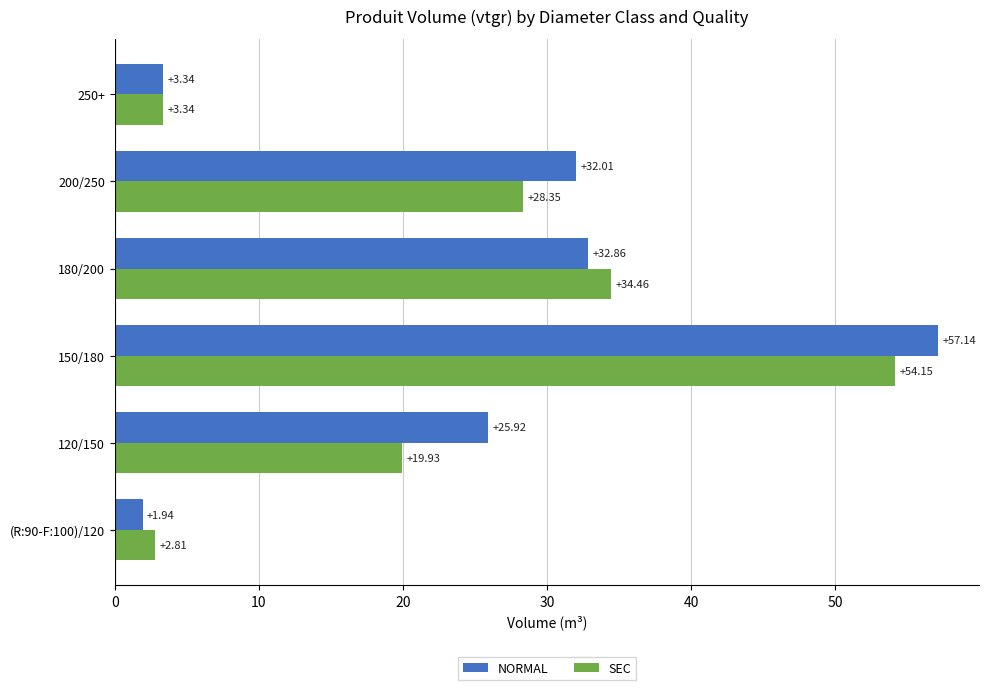

At which category is the sum across all series the highest?

150/180